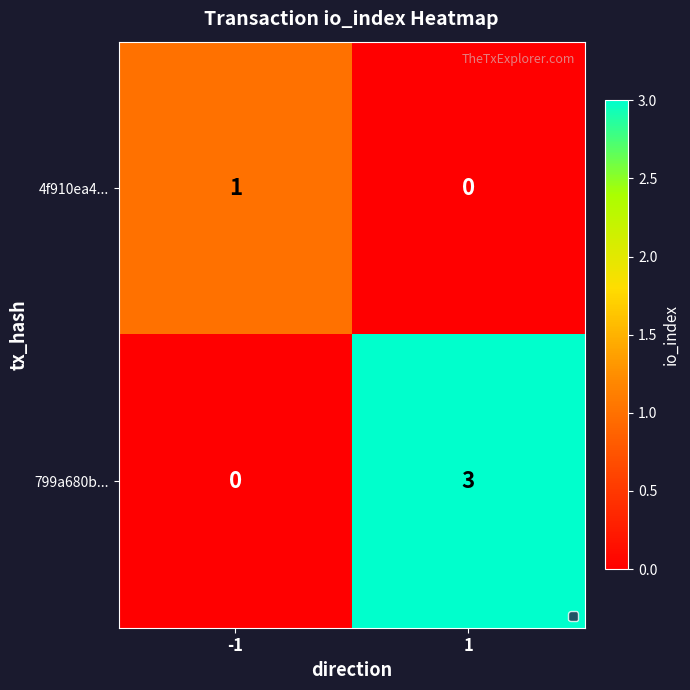

Which series has the widest spread of values?

799a680b...